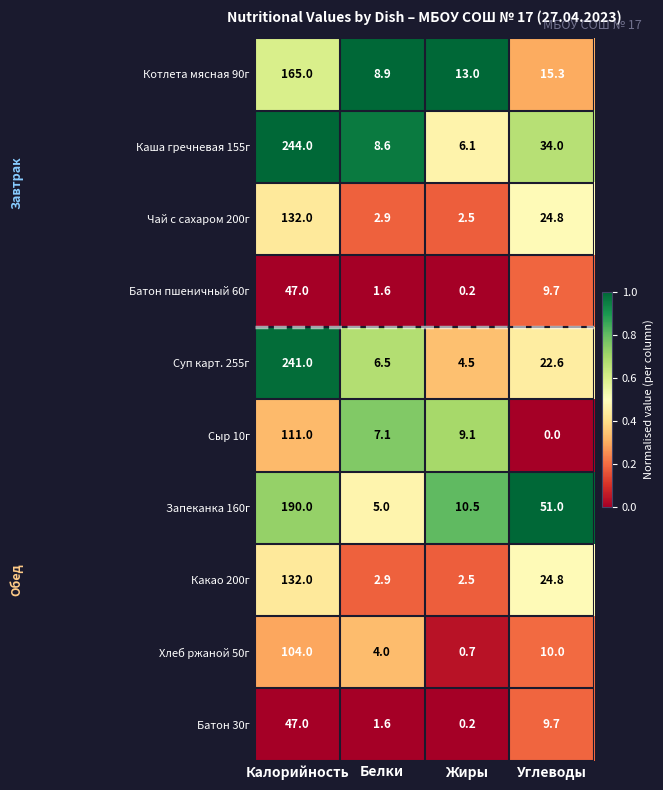

At which category is the sum across all series the highest?

Калорийность